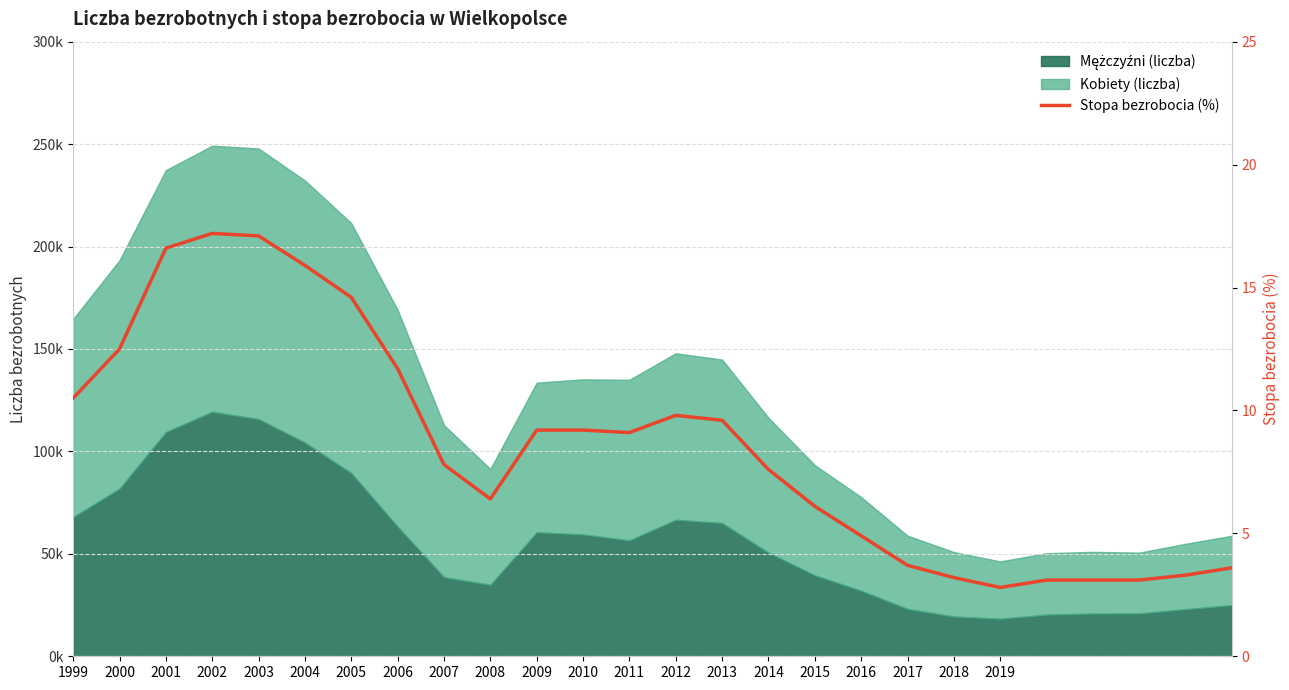

Is it true that the value at 2007 is 3.8?

False